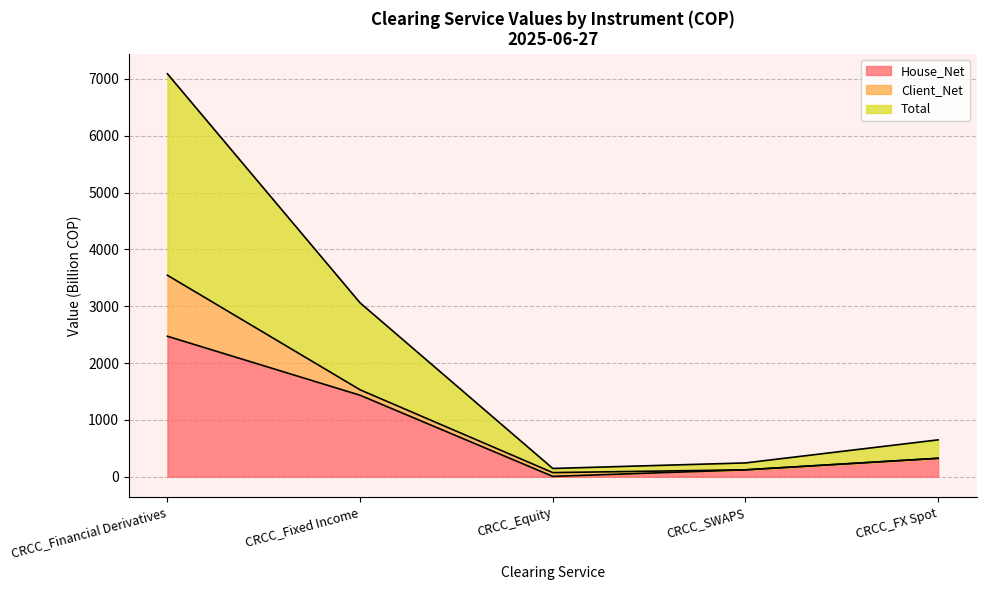

Count the number of categories in the chart.

5